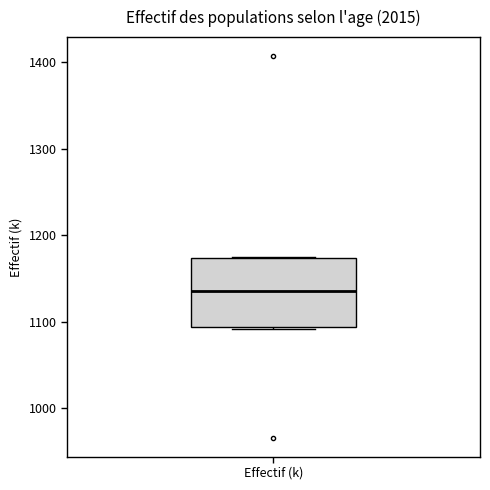

Read this box plot against the y-axis: the position of the median line, the range covered by the box, and the ends of both whiskers. The values are not printed on the chart, so give them approximately, as read against the axis.

median 1140, box 1090 to 1170, whiskers 1090 to 1180